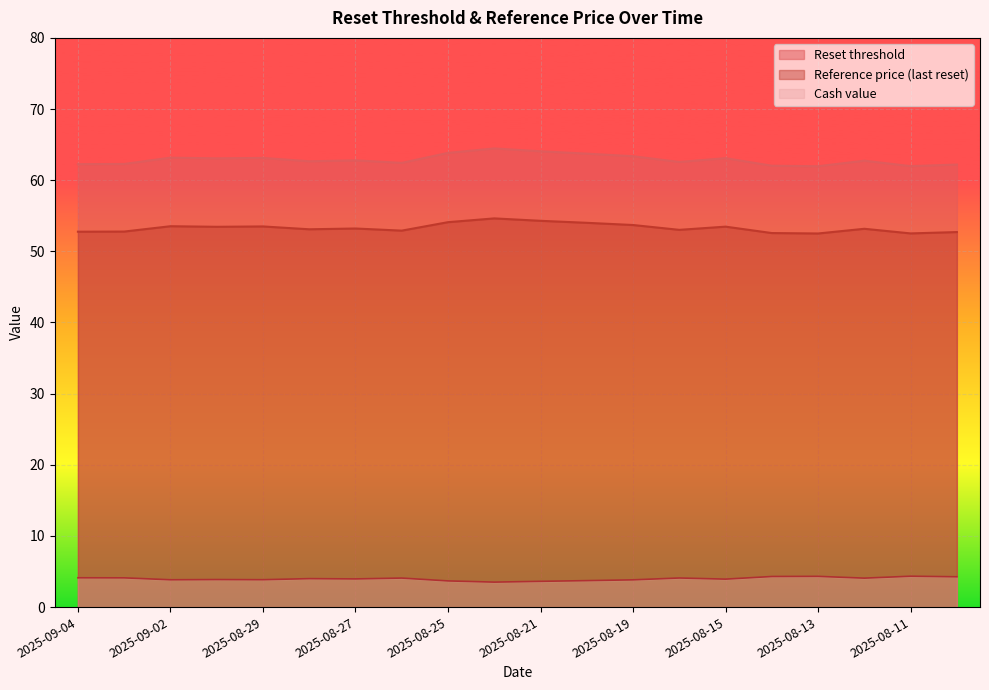

True or false: Cash value and Reset threshold cross at least once.

False